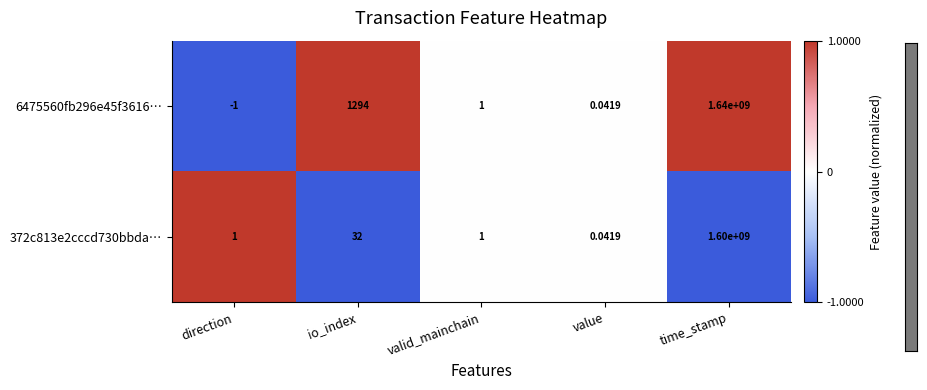

How many values in 6475560fb296e45f3616… are above zero?

4